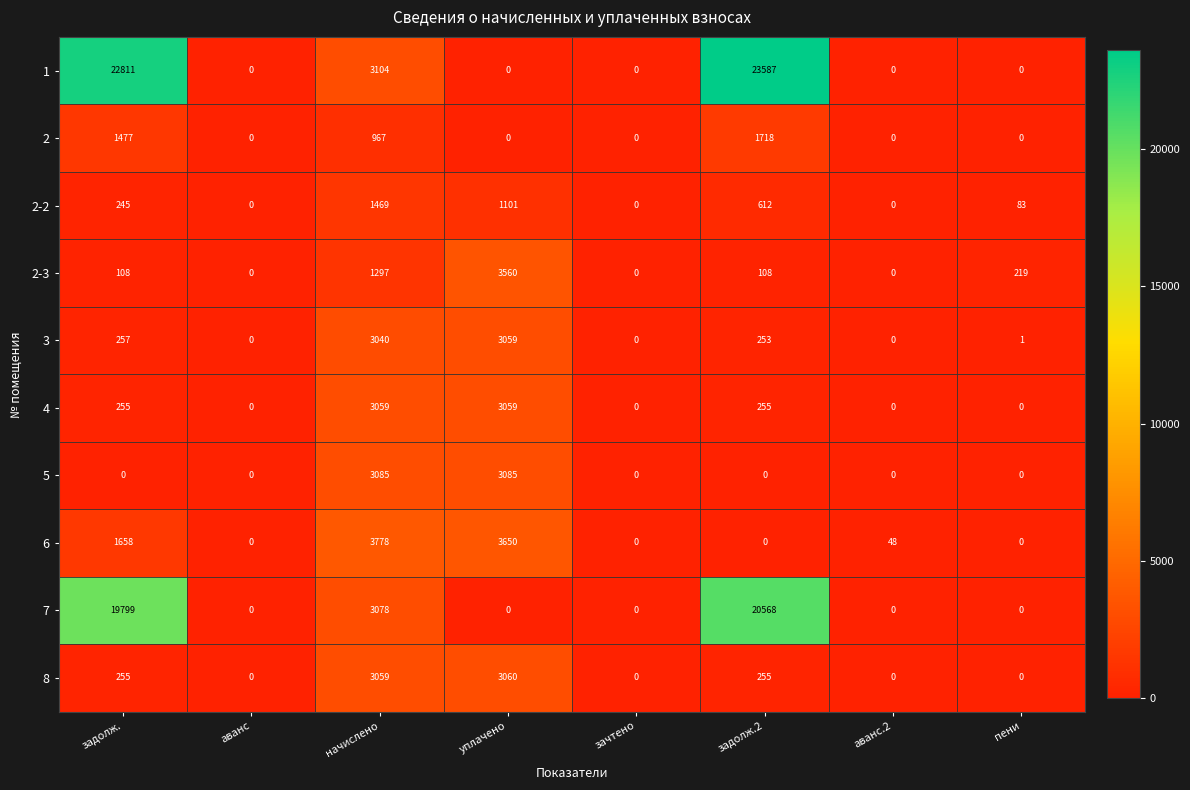

At which category is the sum across all series the highest?

задолж.2